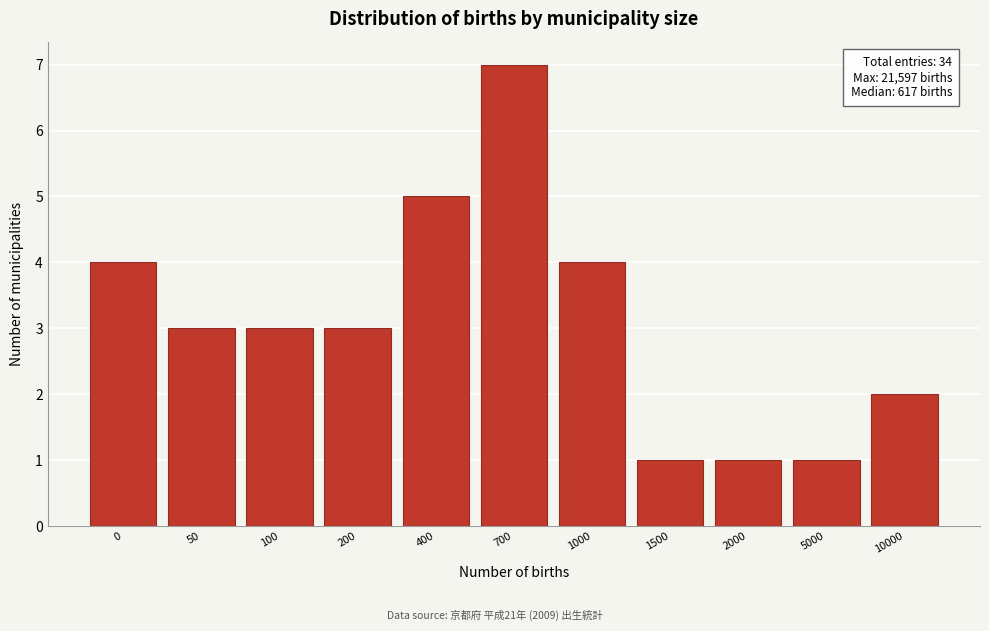

Reading left to right, list all the values displayed in this chart.

0=4	50=3	100=3	200=3	400=5	700=7	1000=4	1500=1	2000=1	5000=1	10000=2